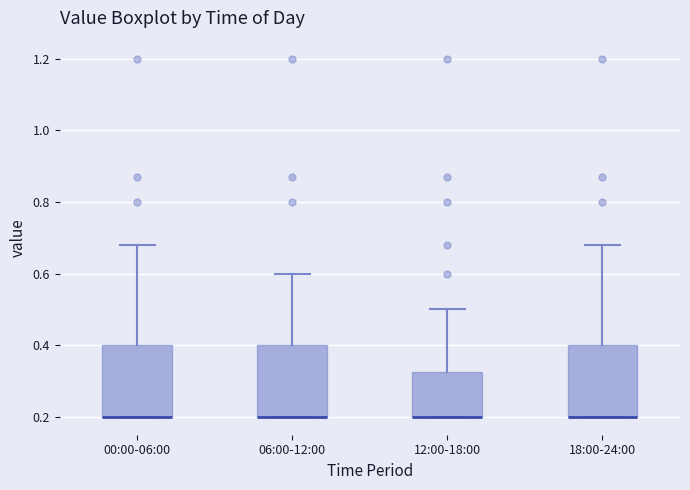

Reading left to right, transcribe this box plot: for each box, give where its median line is, the range the box spans, and where its two whiskers end, as read against the y-axis. The values are not printed on the chart, so give them approximately, as read against the axis.

00:00-06:00: median 0.20 (drawn on the box's lower edge), box 0.20 to 0.40, whiskers 0.20 to 0.68
06:00-12:00: median 0.20 (drawn on the box's lower edge), box 0.20 to 0.40, whiskers 0.20 to 0.60
12:00-18:00: median 0.20 (drawn on the box's lower edge), box 0.20 to 0.32, whiskers 0.20 to 0.50
18:00-24:00: median 0.20 (drawn on the box's lower edge), box 0.20 to 0.40, whiskers 0.20 to 0.68